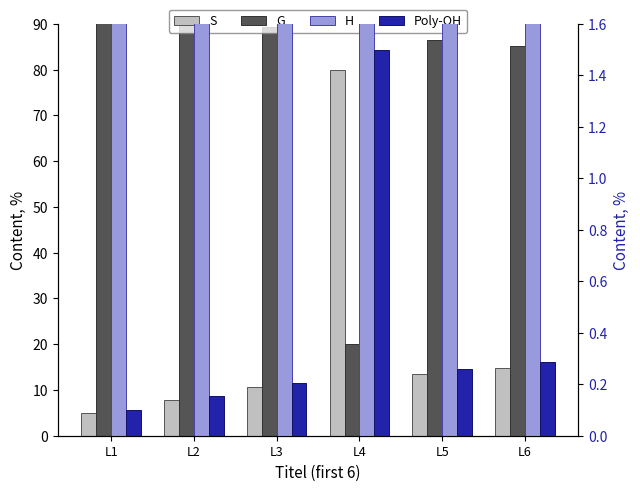

List the series in order of their peak value, lowest first.

Poly-OH, H, S, G